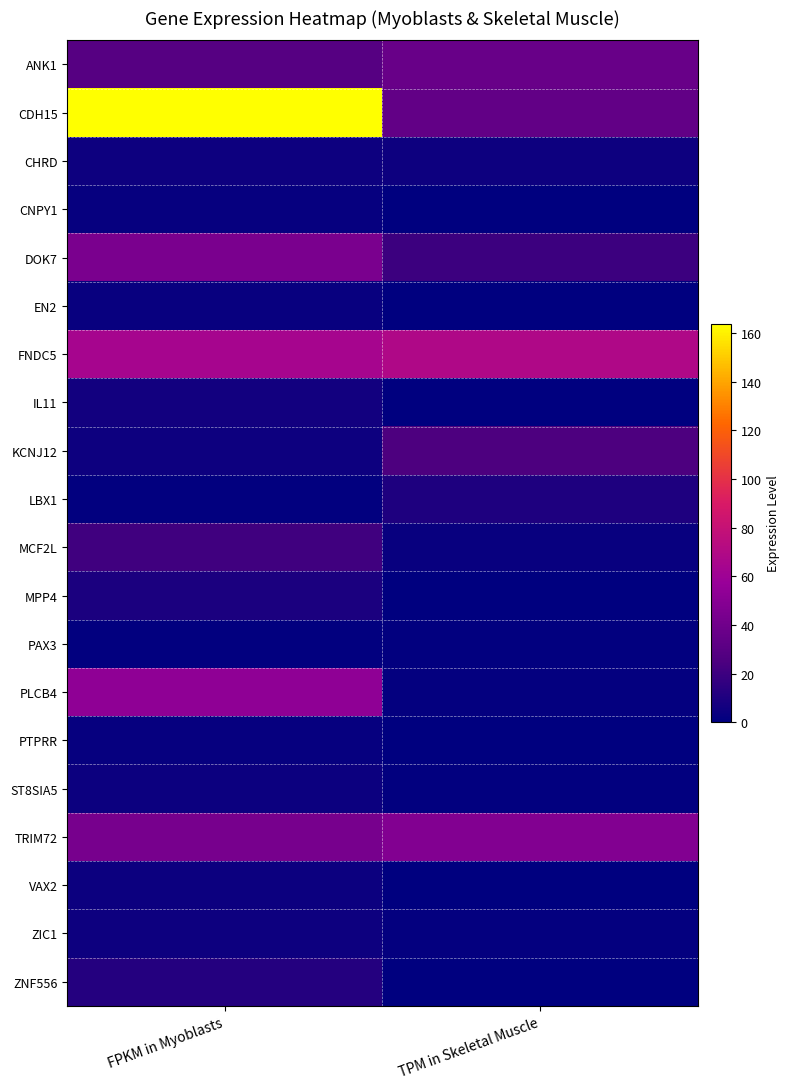

Rank the series by their maximum value, from highest to lowest.

CDH15, FNDC5, PLCB4, TRIM72, DOK7, ANK1, KCNJ12, MCF2L, ZNF556, LBX1, MPP4, IL11, ZIC1, CHRD, VAX2, ST8SIA5, EN2, PTPRR, CNPY1, PAX3